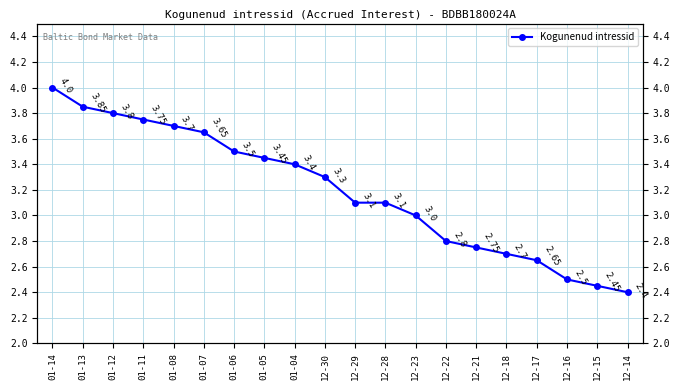

Is it true that the value at 12-16 is 2.5?

True